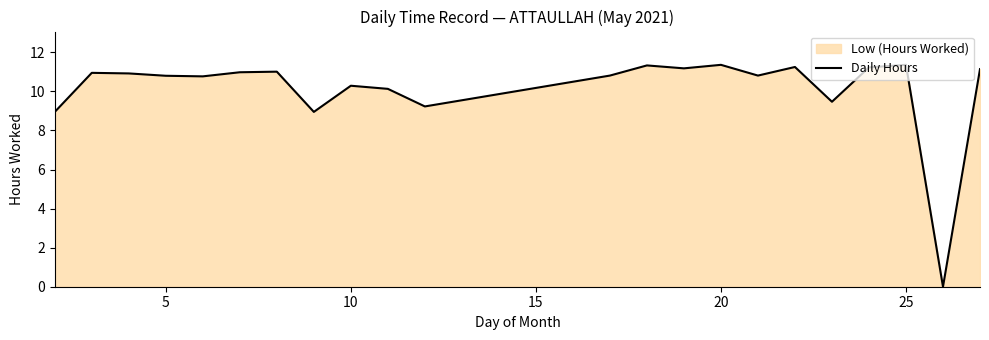

Reading left to right, list all the values displayed in this chart.

8.9	10.9	10.9	10.8	10.8	11.0	11.0	8.9	10.3	10.1	9.2	10.8	11.3	11.2	11.4	10.8	11.2	9.5	11.2	11.4	0.0	11.1